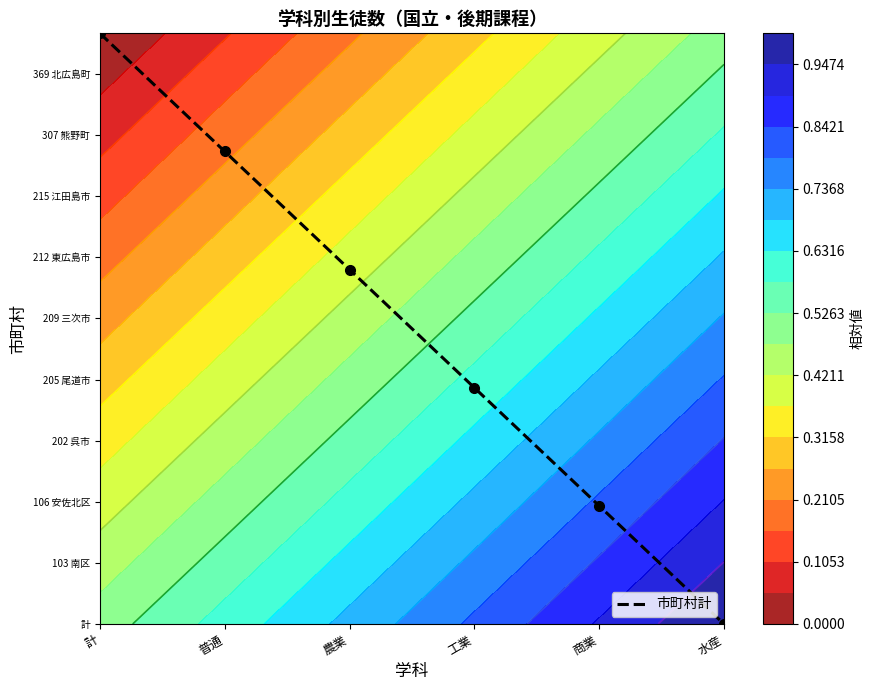

List the labels in order of value, smallest first.

水産, 商業, 工業, 農業, 普通, 計